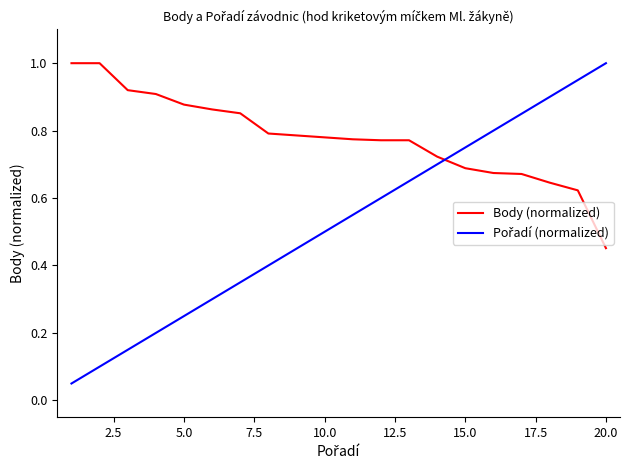

Which series has the largest total across all categories?

Body (normalized)